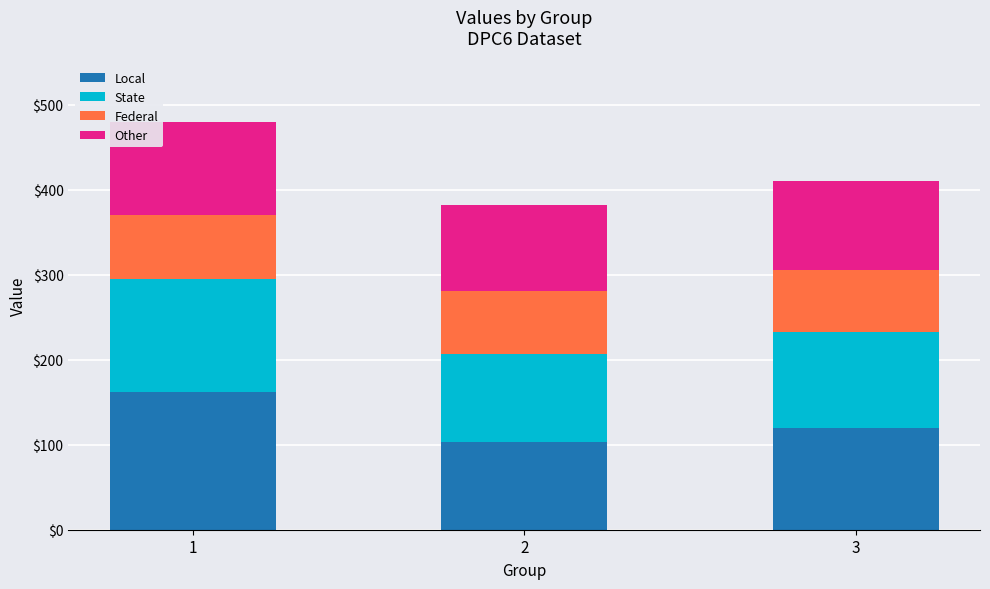

What are all the series names shown in the legend?

Local, State, Federal, Other